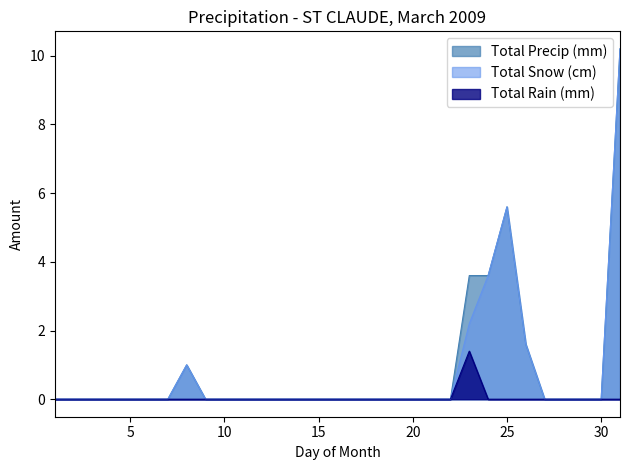

True or false: Total Snow (cm) and Total Rain (mm) cross at least once.

False